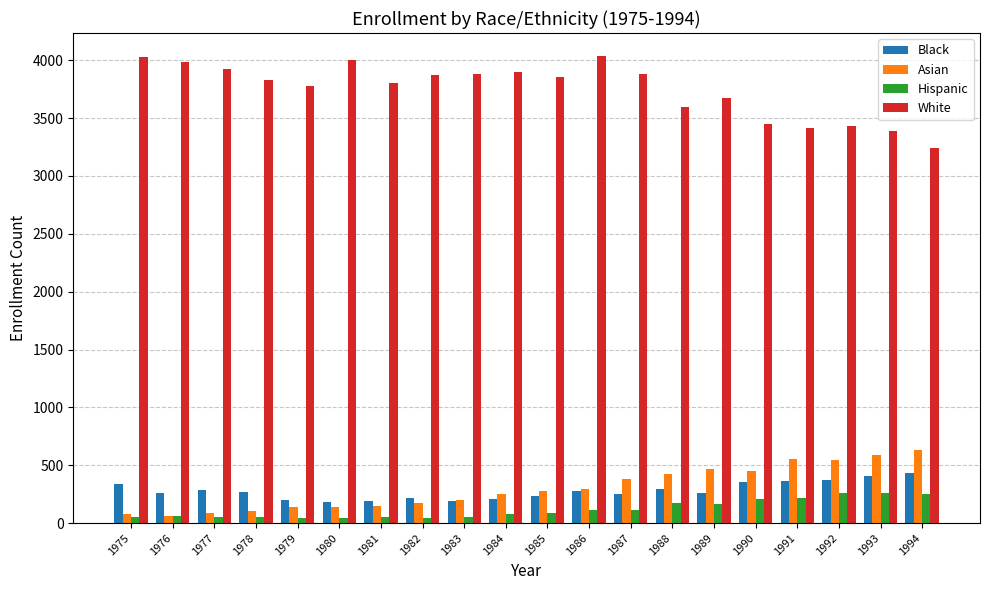

What is the sum of all Black values?

5568